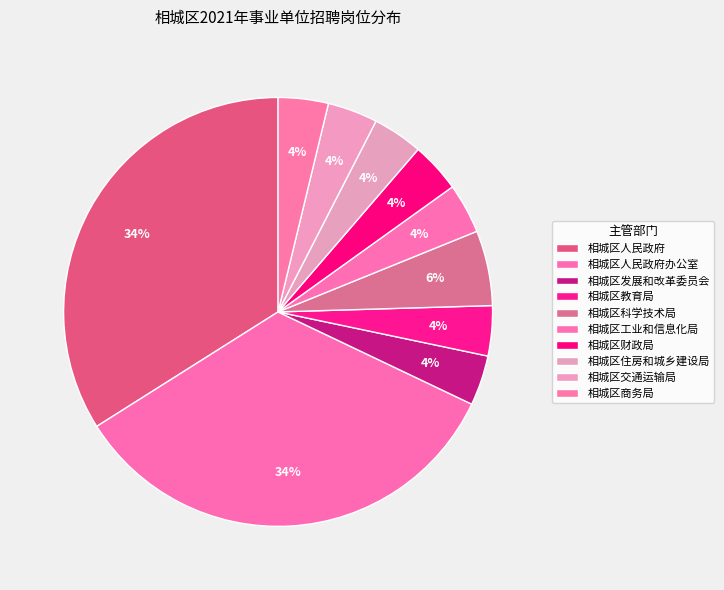

Count the number of slices in the pie.

10